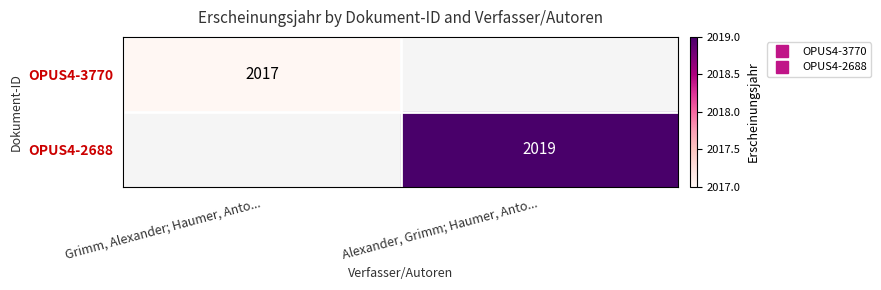

List the series in order of their peak value, lowest first.

OPUS4-3770, OPUS4-2688